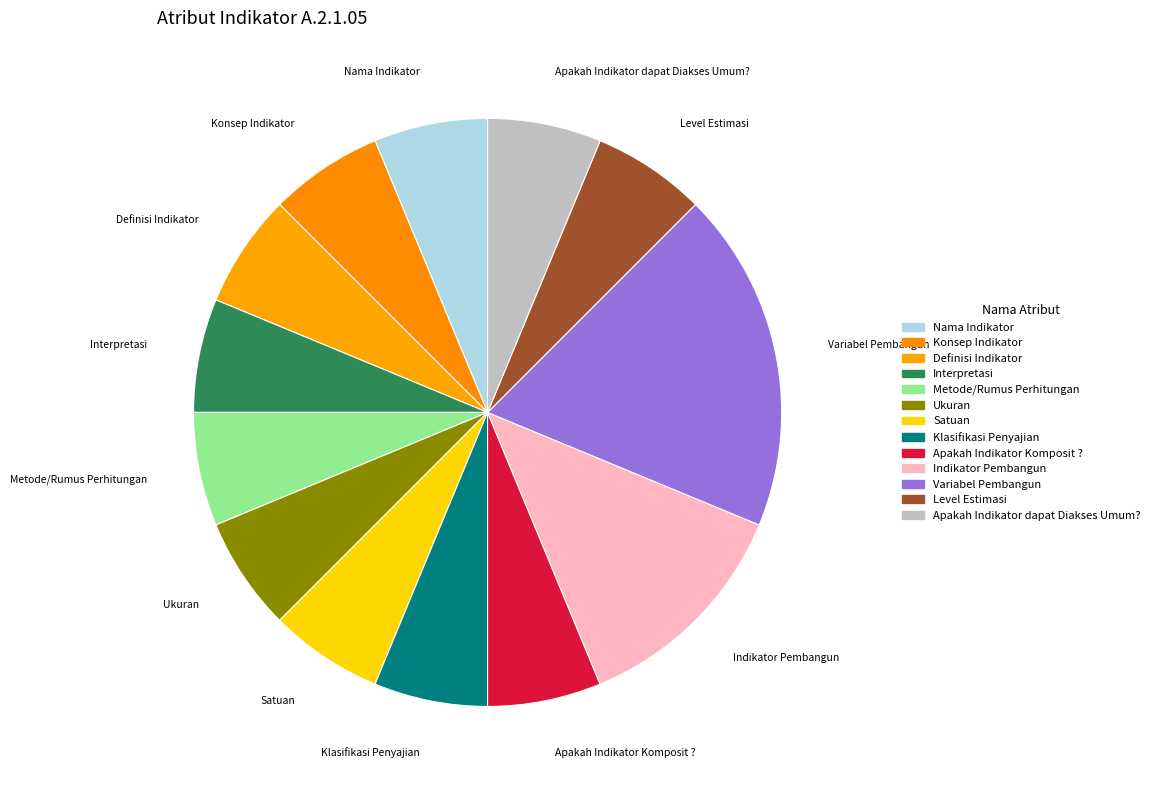

To the nearest percent, what is the combined percentage of Definisi Indikator and Variabel Pembangun?

25%